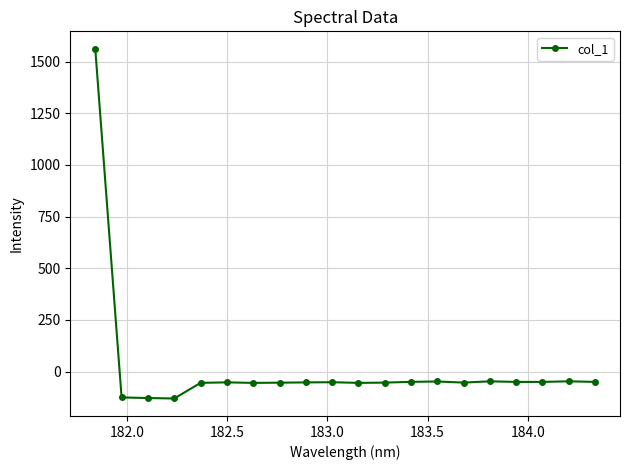

What is the average value?

18.2